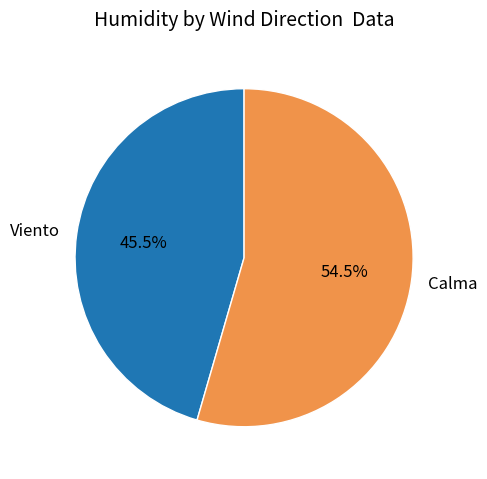

Between Viento and Calma, which is larger?

Calma